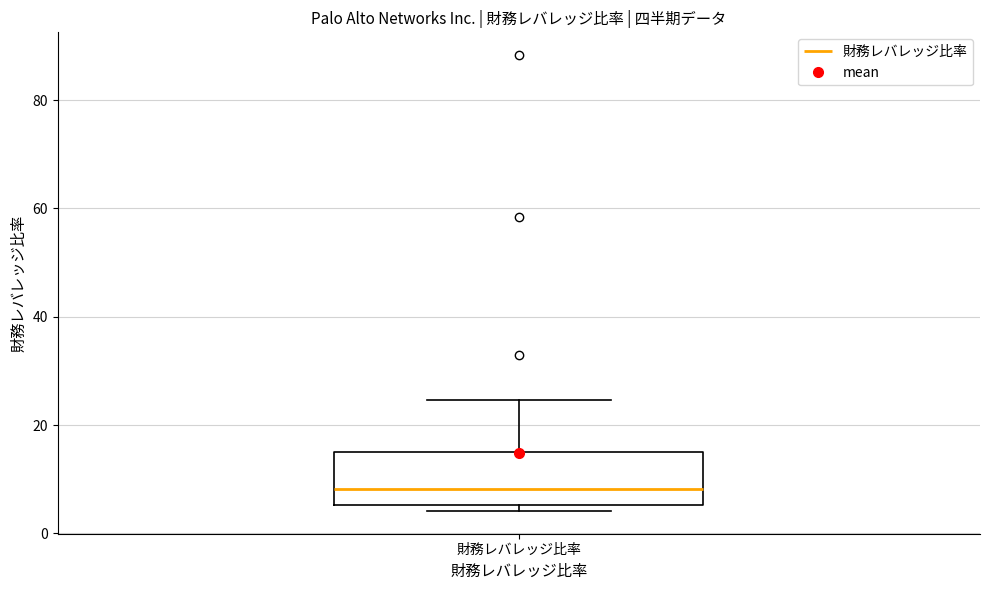

Read this box plot against the y-axis: the position of the median line, the range covered by the box, and the ends of both whiskers. The values are not printed on the chart, so give them approximately, as read against the axis.

median 8, box 6 to 16, whiskers 4 to 24